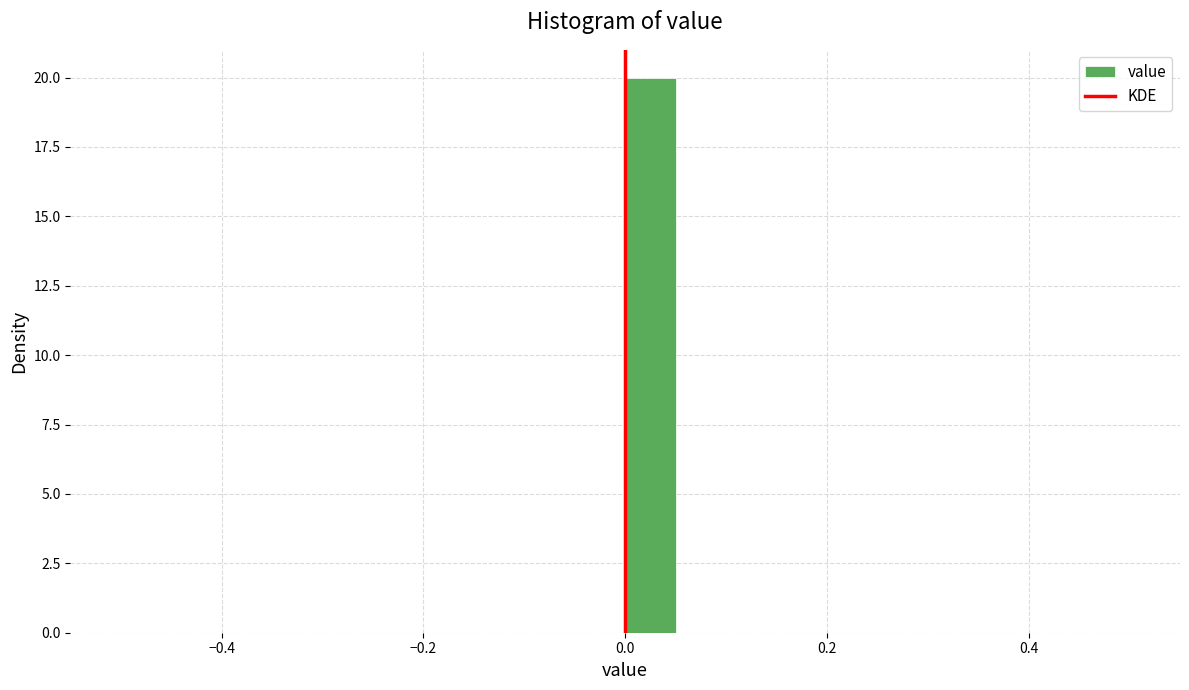

Read against the x-axis, roughly where is the centre of the tallest bar?

0.02